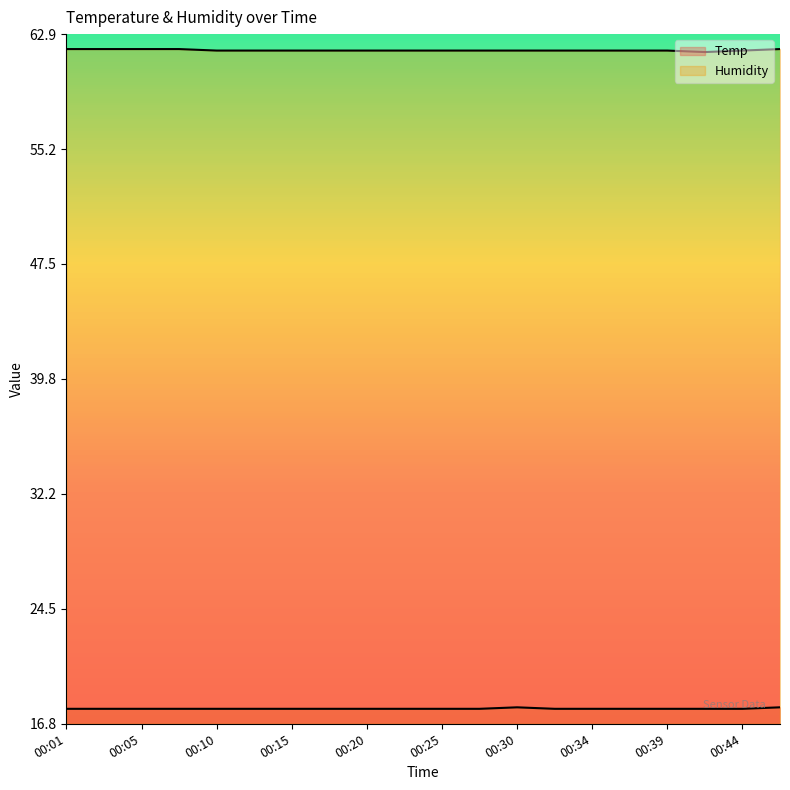

Which has a higher value, 00:32 or 00:08?

00:32